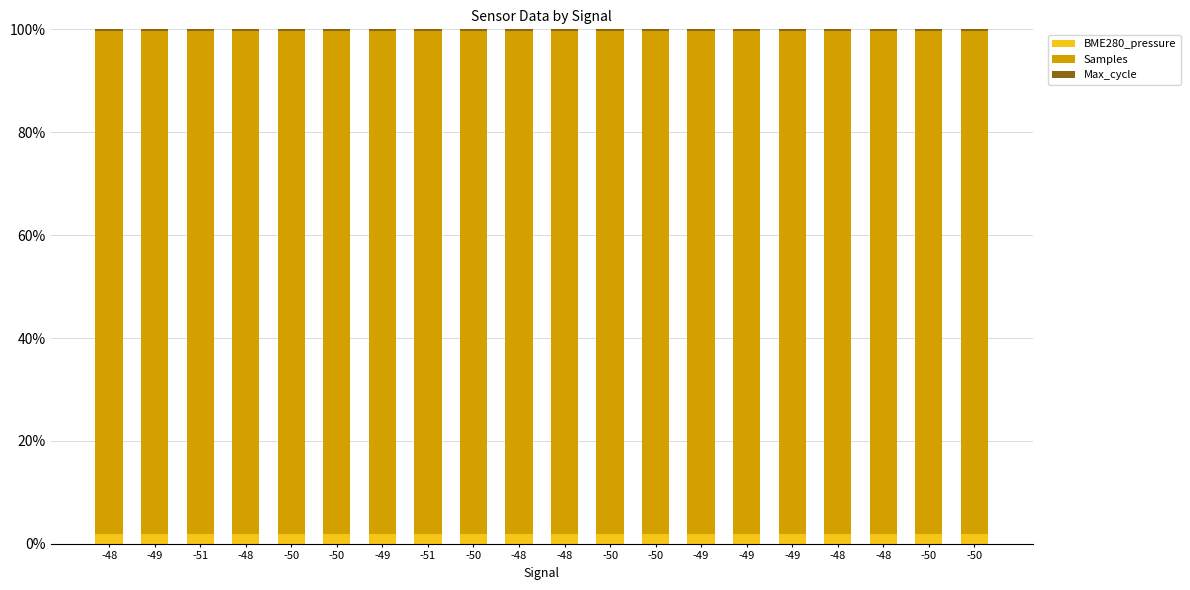

How many bars are there in total?

20